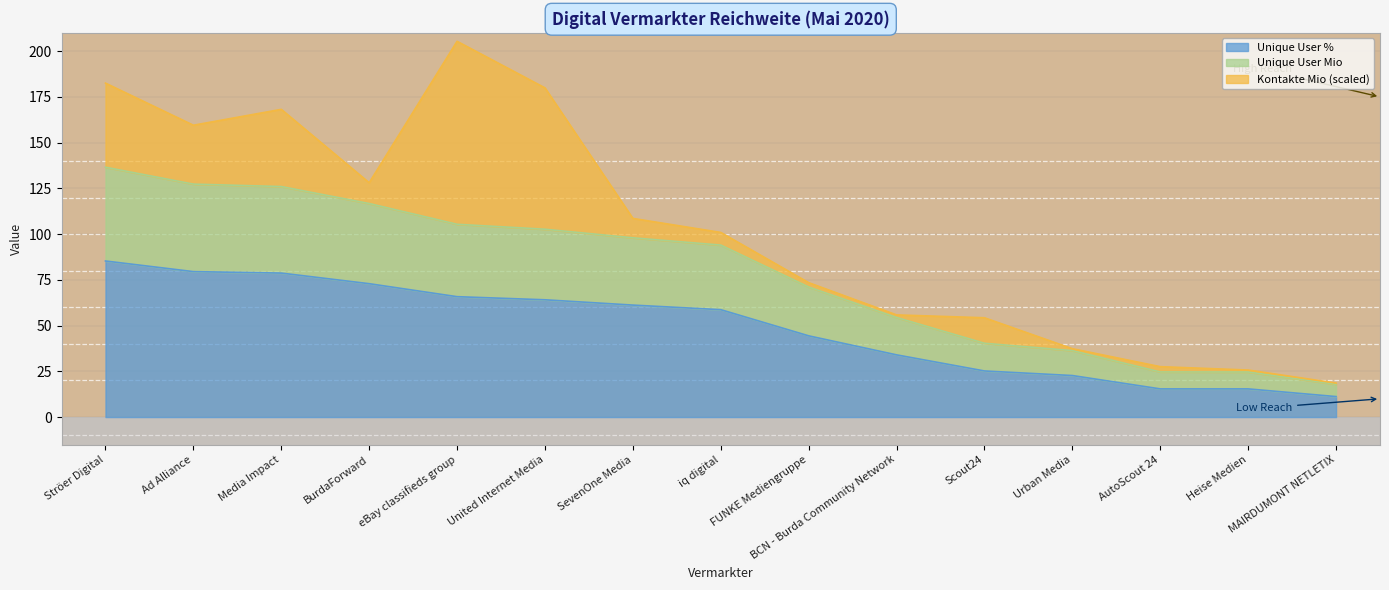

What is the minimum value for Unique User %?

11.2